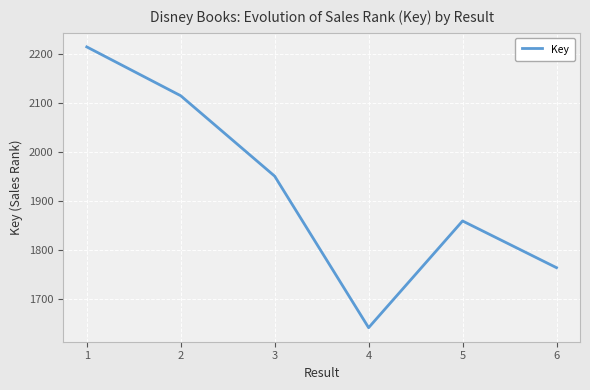

Does the chart display data point markers on the line(s)?

No